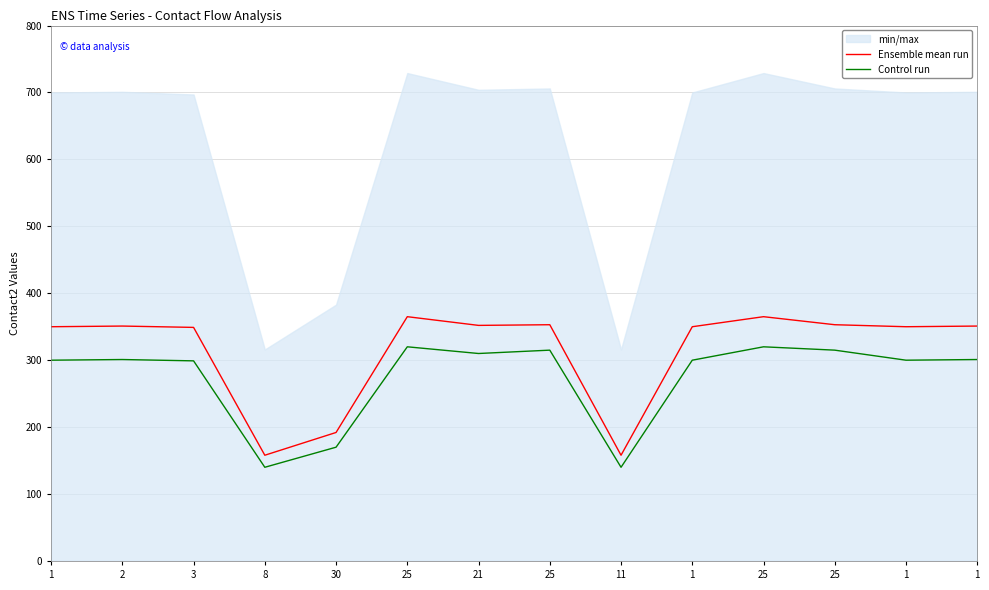

Reading left to right, list all the values displayed in this chart.

Ensemble mean run: 1=350	2=351	3=349	8=158	30=192	25=365	21=352	25=353	11=158	1=350	25=365	25=353	1=350	1=351
Control run: 1=300	2=301	3=299	8=140	30=170	25=320	21=310	25=315	11=140	1=300	25=320	25=315	1=300	1=301